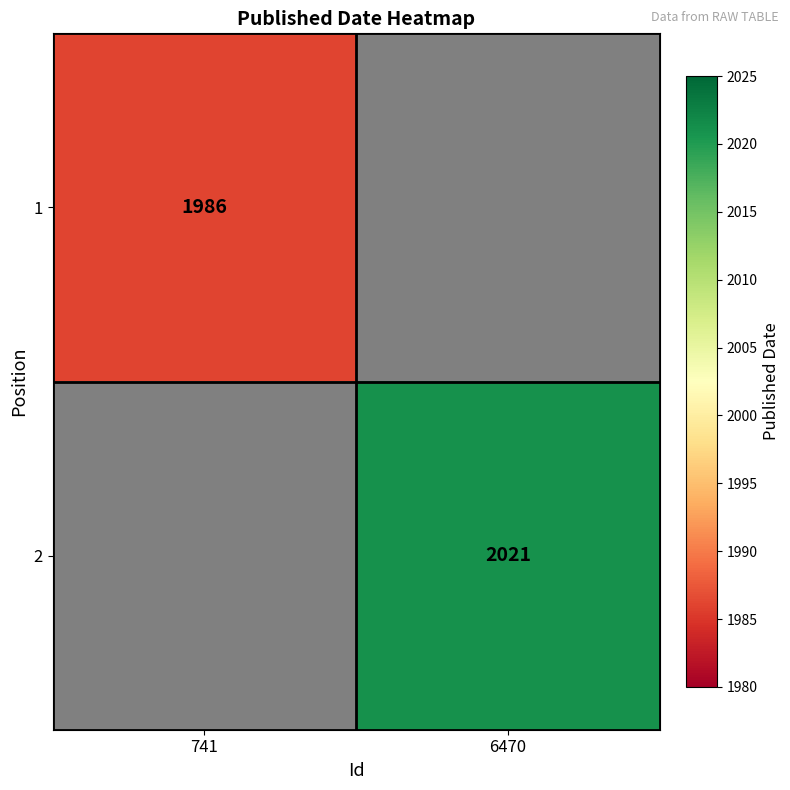

The 1 series shows 3390.4 at 741. True or false?

False